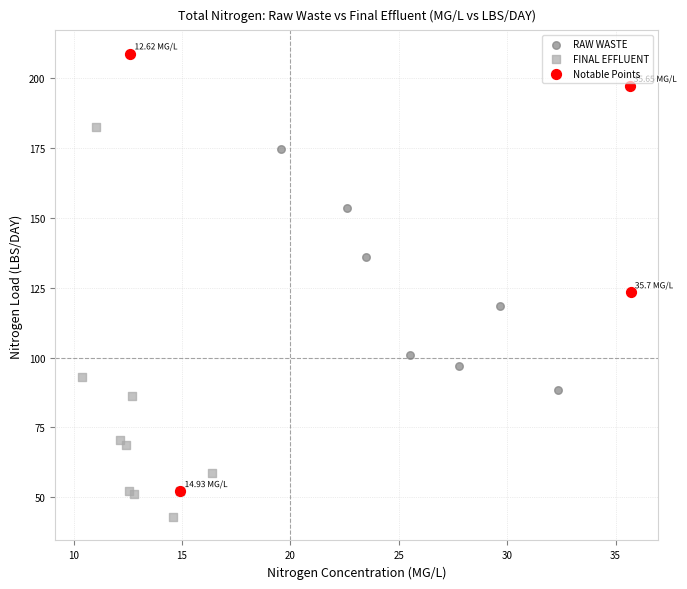

What are all the series names shown in the legend?

RAW WASTE, FINAL EFFLUENT, Notable Points